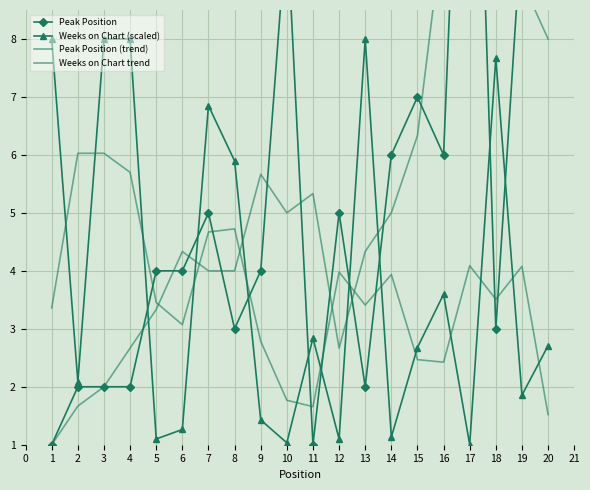

In Weeks on Chart trend, how many points are higher than both neighbors (excluding endpoints)?

5